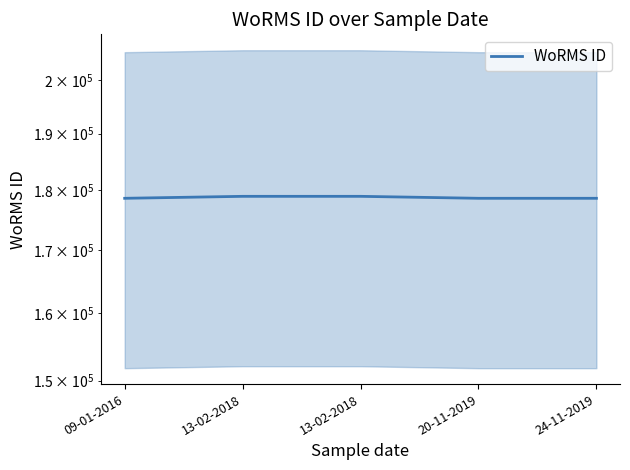

Reading left to right, list all the values displayed in this chart.

09-01-2016=178583	13-02-2018=178919	13-02-2018=178919	20-11-2019=178583	24-11-2019=178583